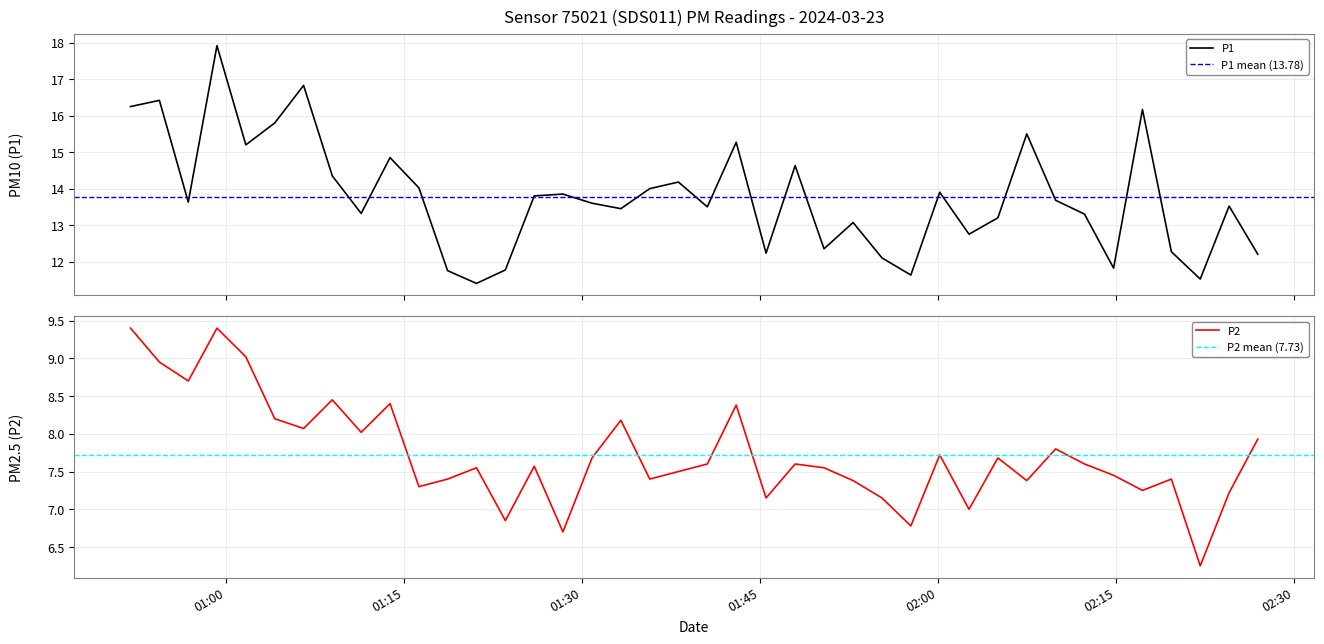

What is the minimum value shown in the chart?

6.2